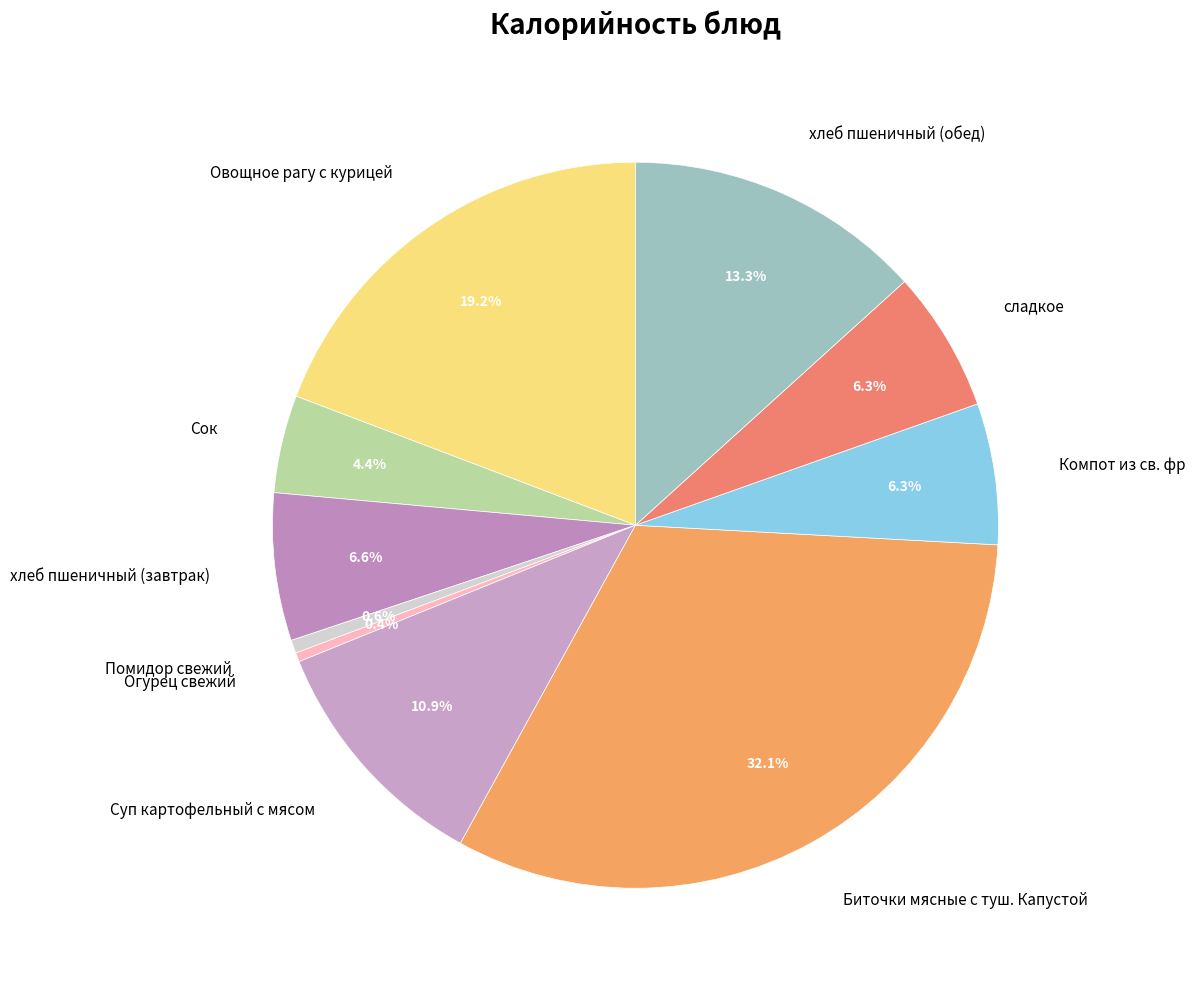

How many segments does this pie chart have?

10